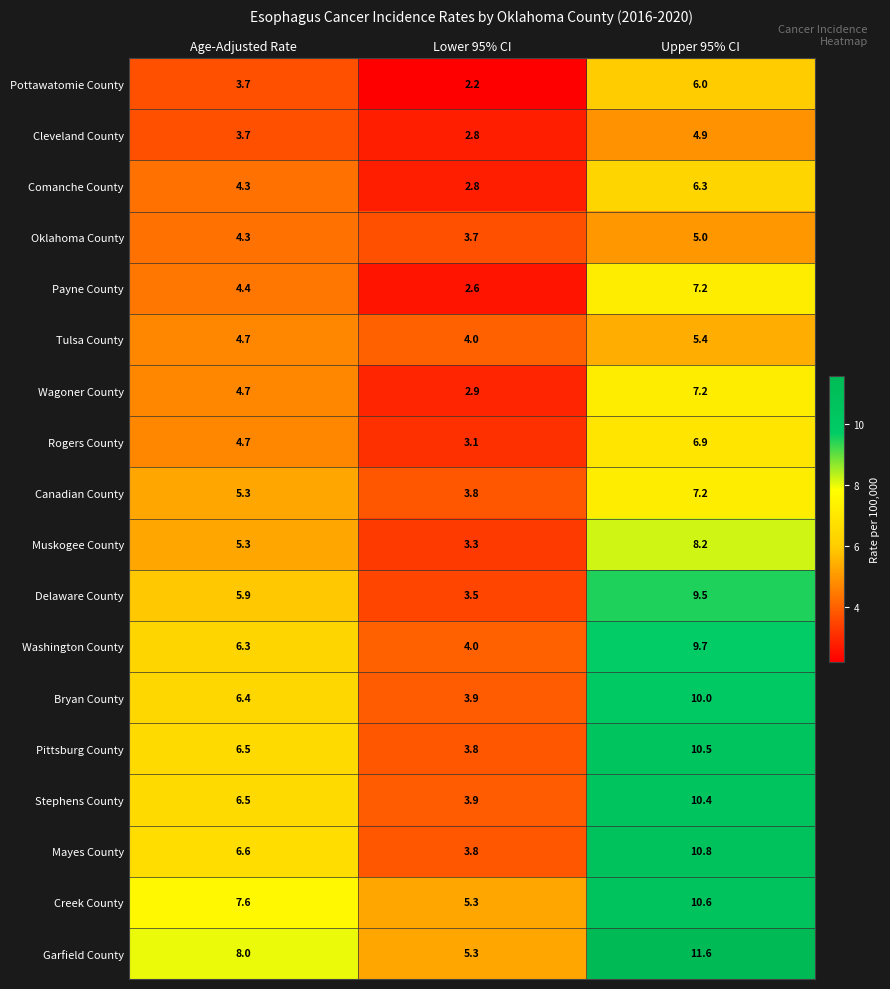

At which category is the sum across all series the highest?

Upper 95% CI